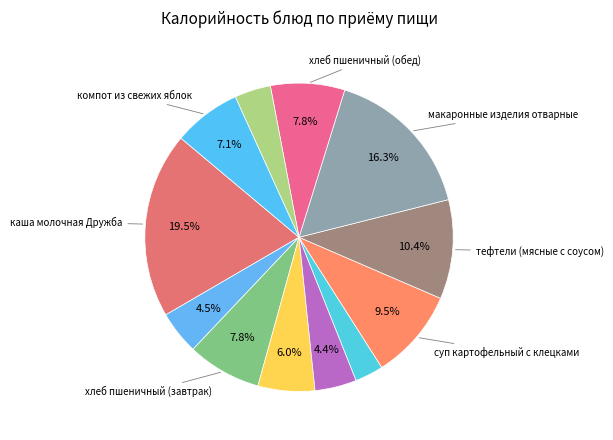

Which slice is the largest?

каша молочная Дружба